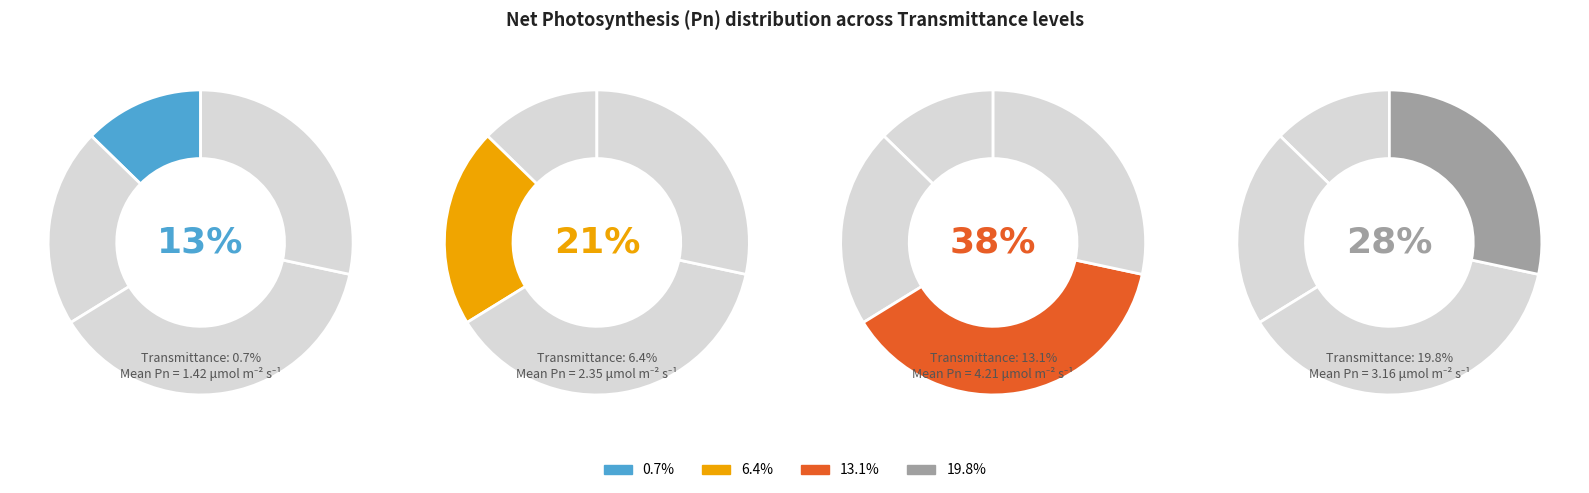

Is it true that 19.8% is 1% of the pie?

False